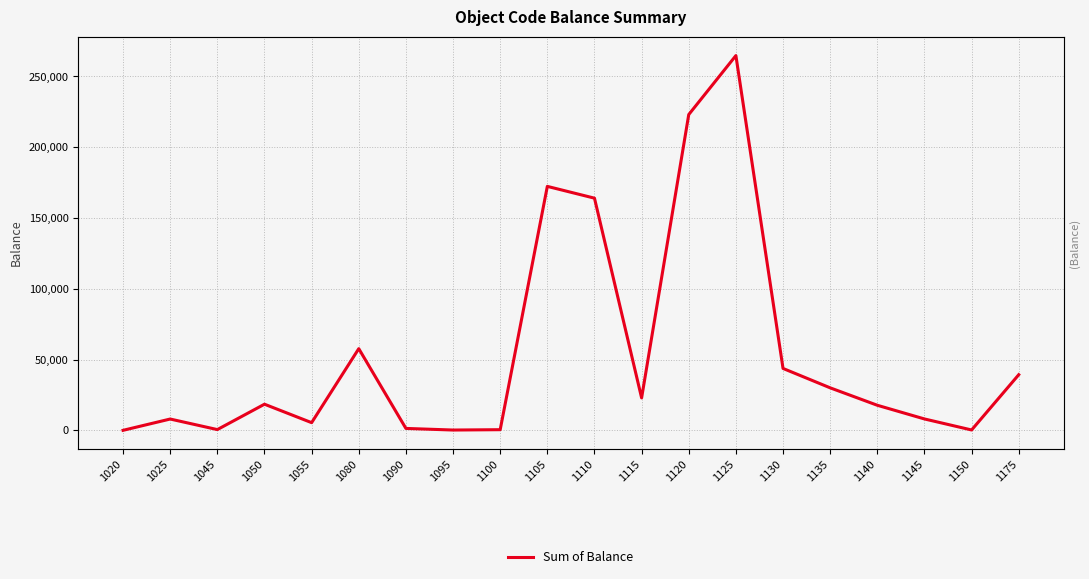

Approximately how many times larger is the value at 1105 compared to 1095?

847.8